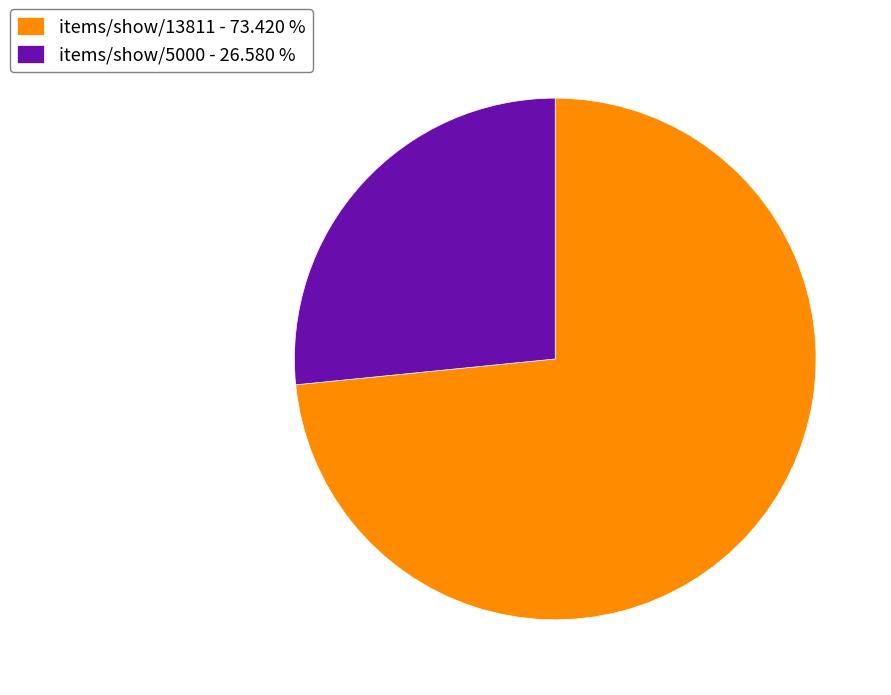

Count the number of slices in the pie.

2